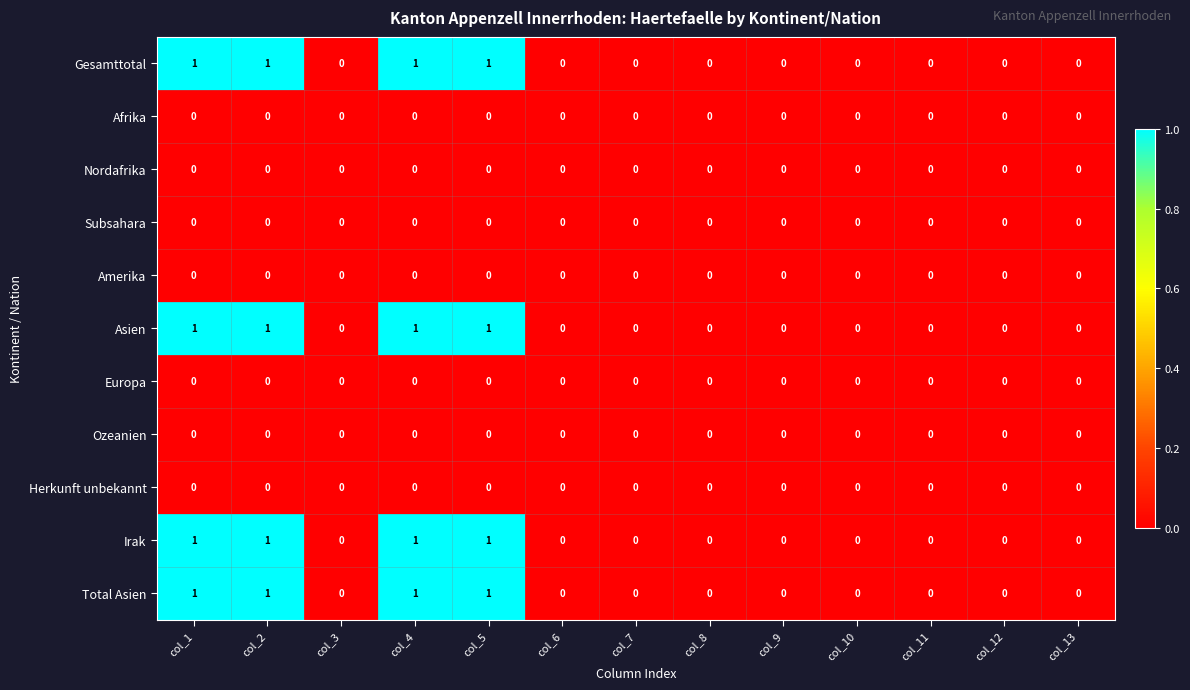

The Total Asien series shows 0 at col_4. True or false?

False